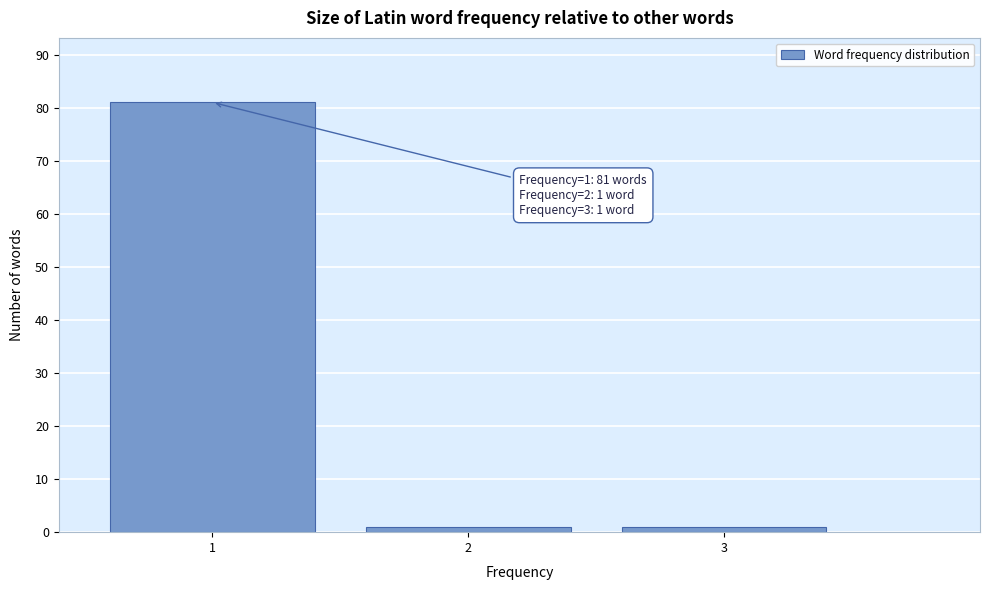

Reading right to left, extract all data points from this chart.

1	1	81